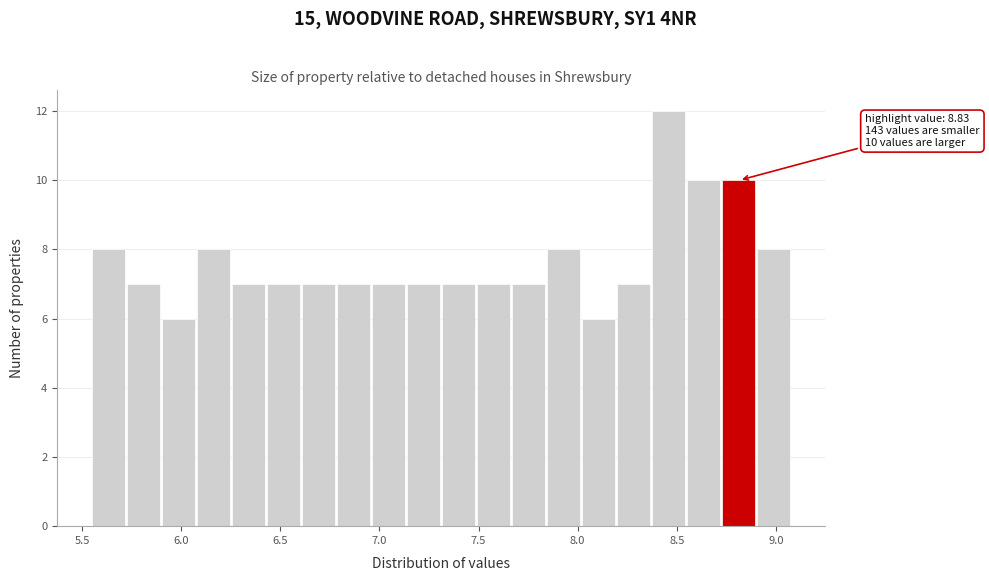

Read against the x-axis, roughly where is the centre of the tallest bar?

8.45